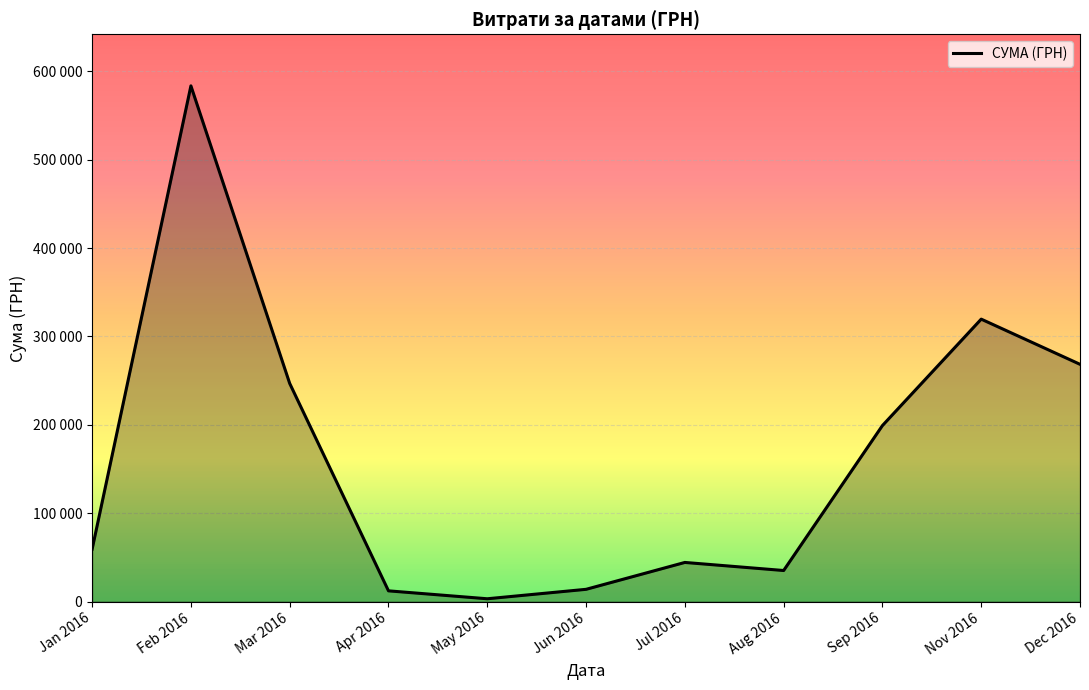

Does the chart display data point markers on the line(s)?

No